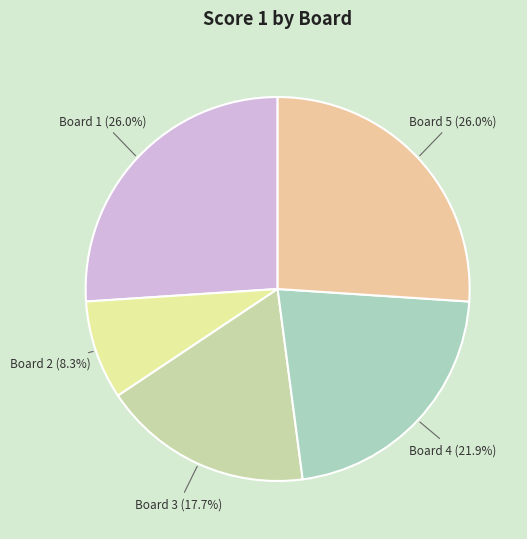

Is there any slice that represents more than half of the pie?

No